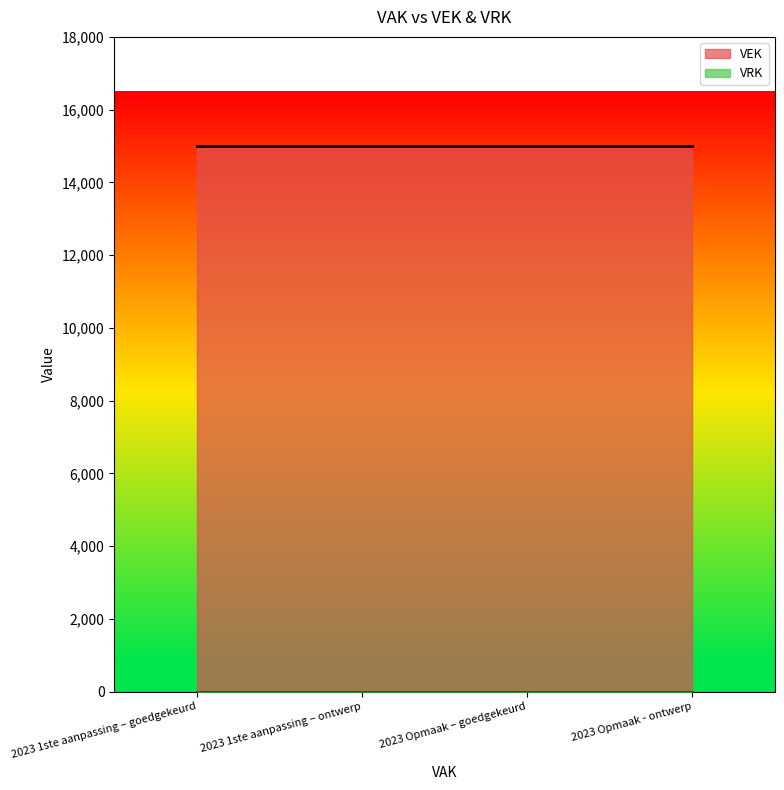

Which series has the widest spread of values?

VEK